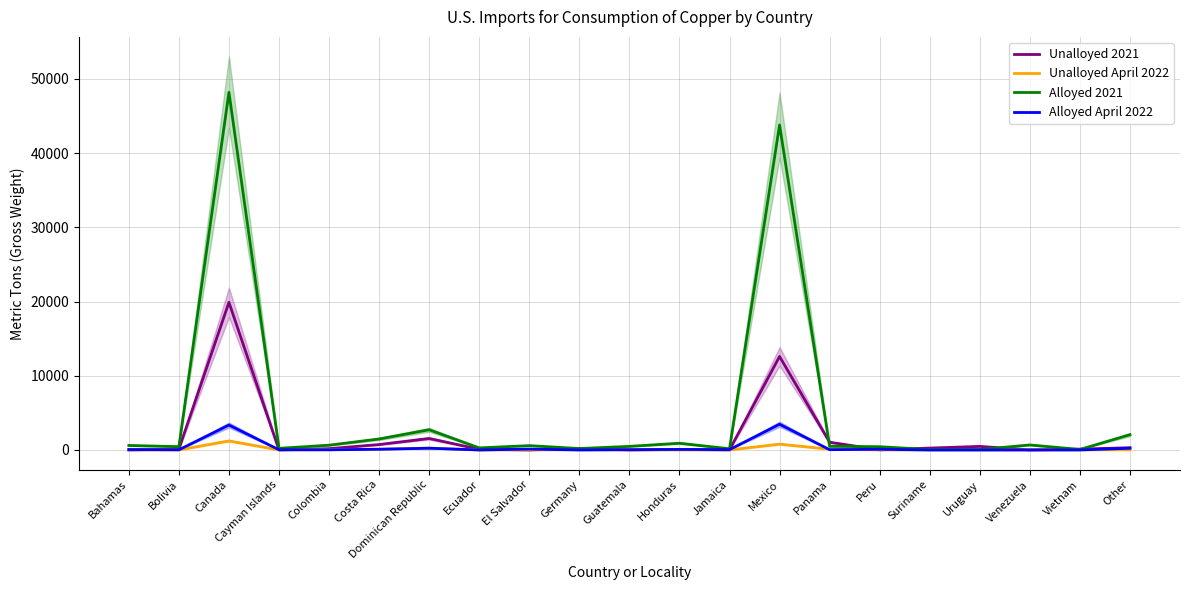

What value does the Alloyed April 2022 series have at Bahamas?

56